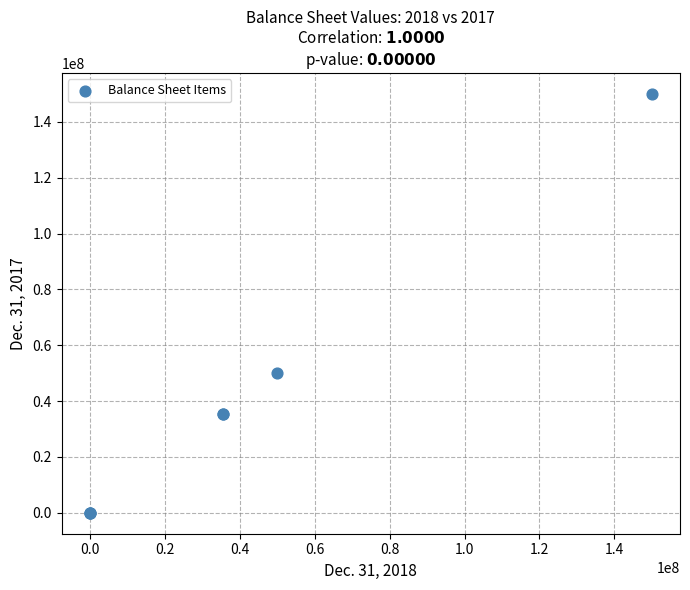

What Y value in the scatter plot is closest to 75000000?

50000000